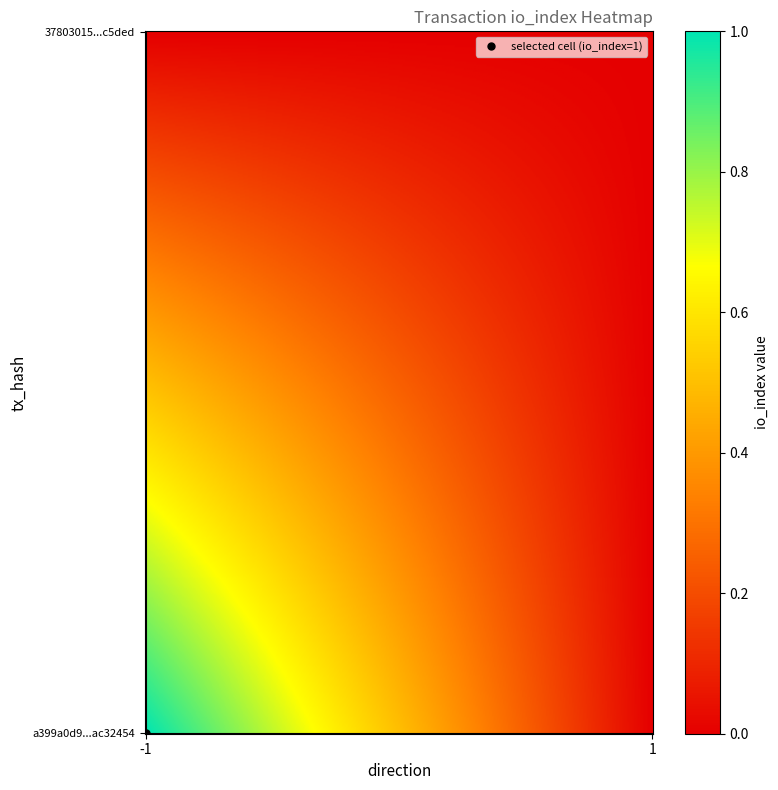

Reading left to right, list all the values displayed in this chart.

a399a0d933d31074d8e902524da5df07ac32454: -1=1	1=0
37803015fb553d1564db07c06af2629a5ce5ded: -1=0	1=0